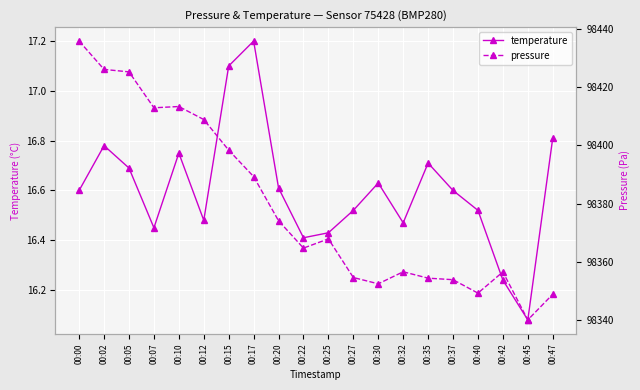

Between 00:42 and 00:07, which is larger?

00:07